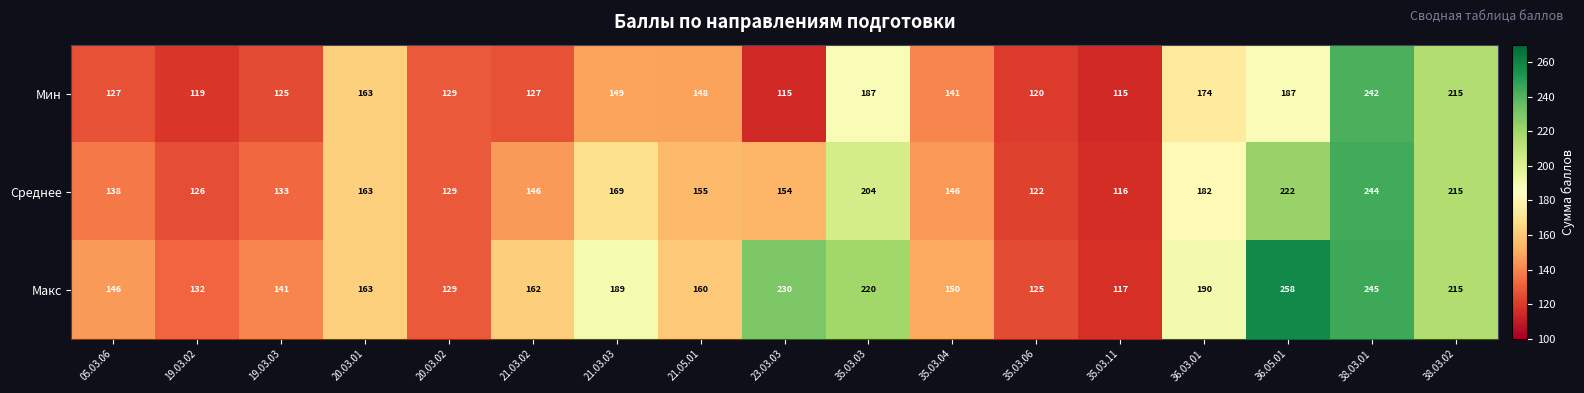

What is the spread (max minus min) of values at 23.03.03?

115